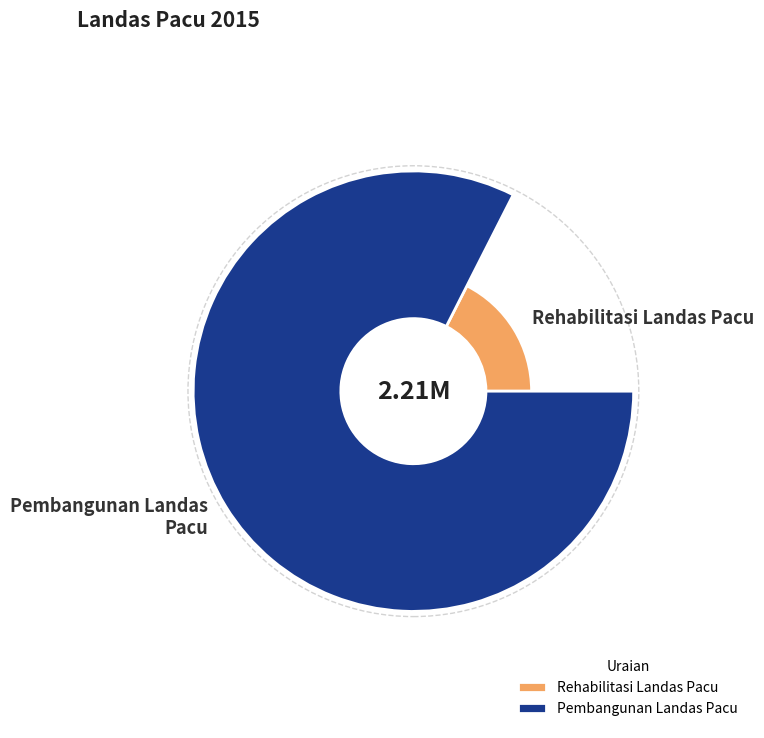

What percentage is NOT represented by Rehabilitasi Landas Pacu?

82.5%